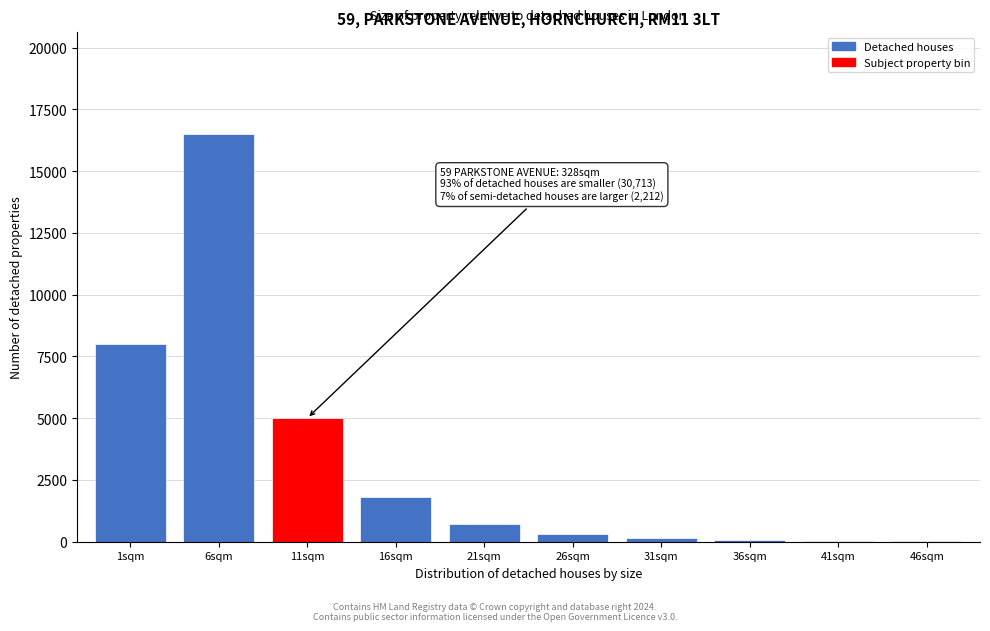

At which label is the value closest to 8260?

1sqm